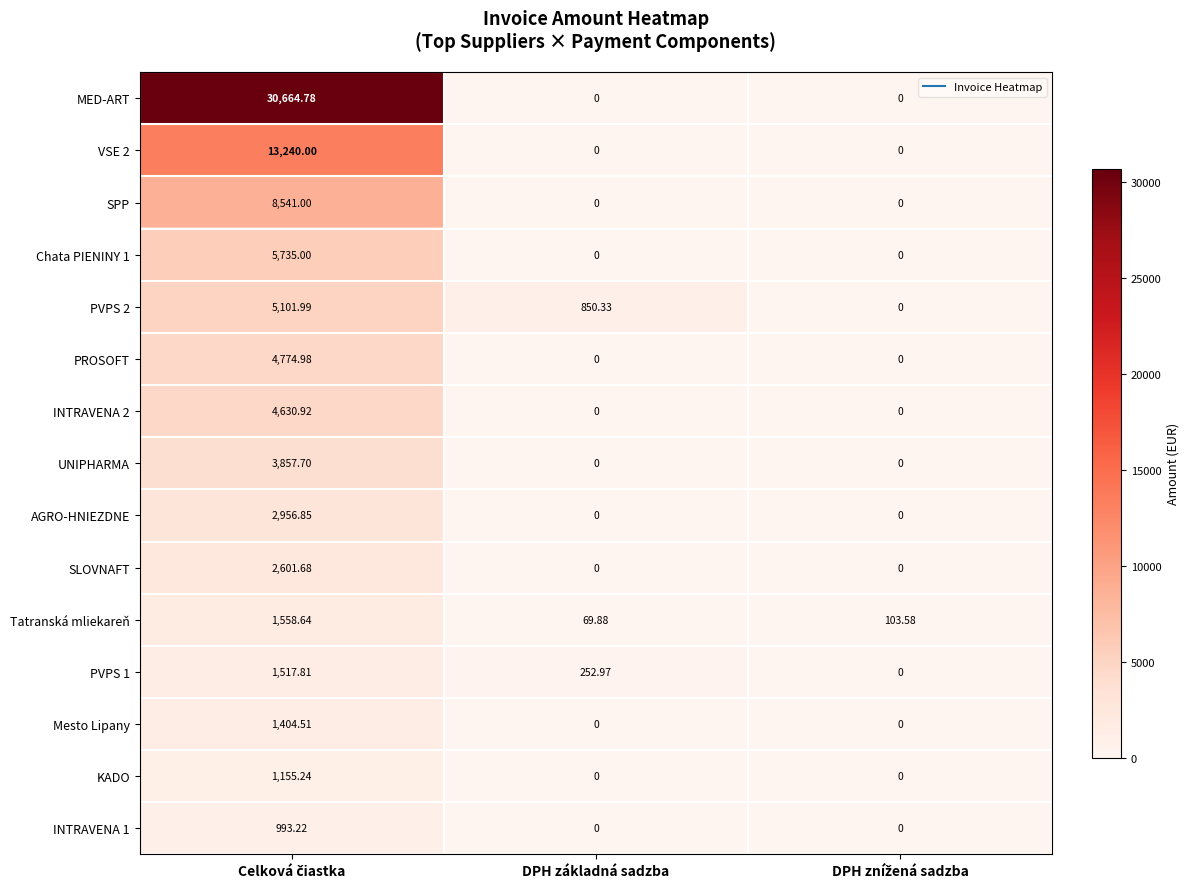

Which series has the largest range (max minus min)?

MED-ART